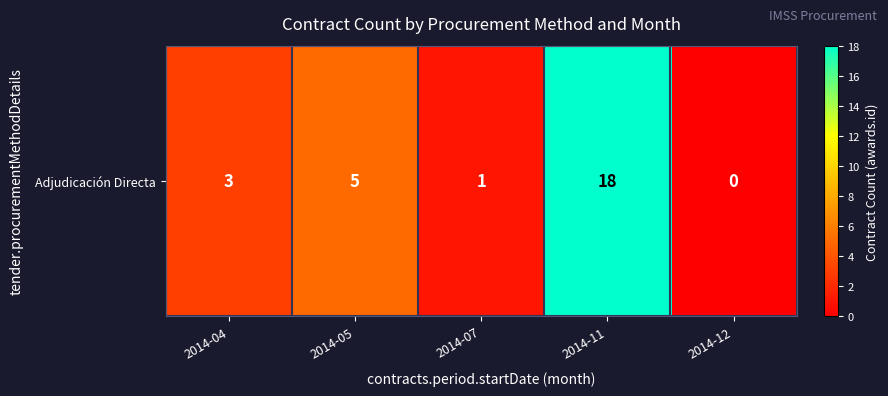

What is the average value?

5